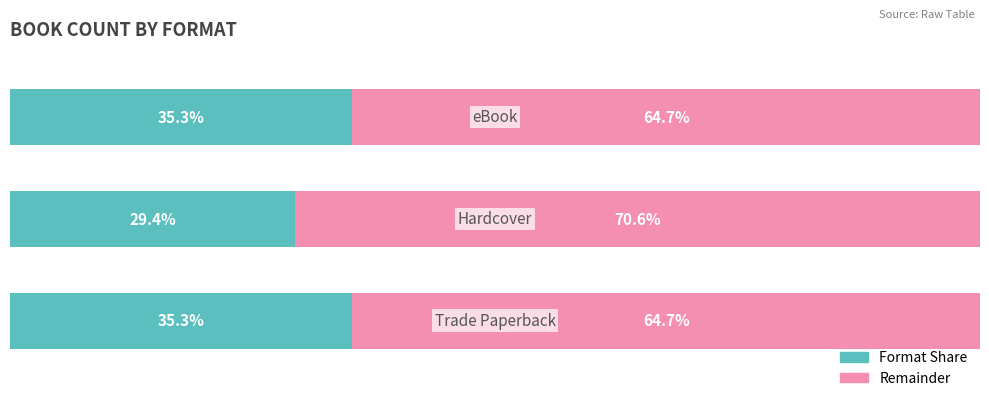

What are all the series names shown in the legend?

Format Share, Remainder